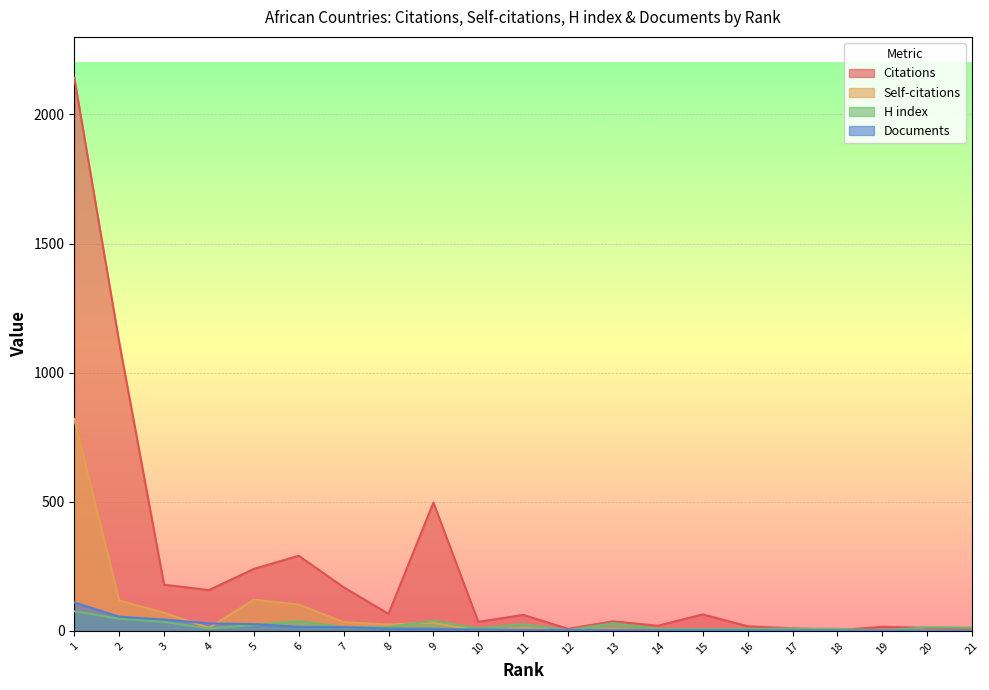

List the labels in order of Self-citations value, largest first.

1, 5, 2, 6, 3, 7, 9, 8, 4, 11, 13, 15, 17, 10, 12, 14, 16, 18, 20, 21, 19